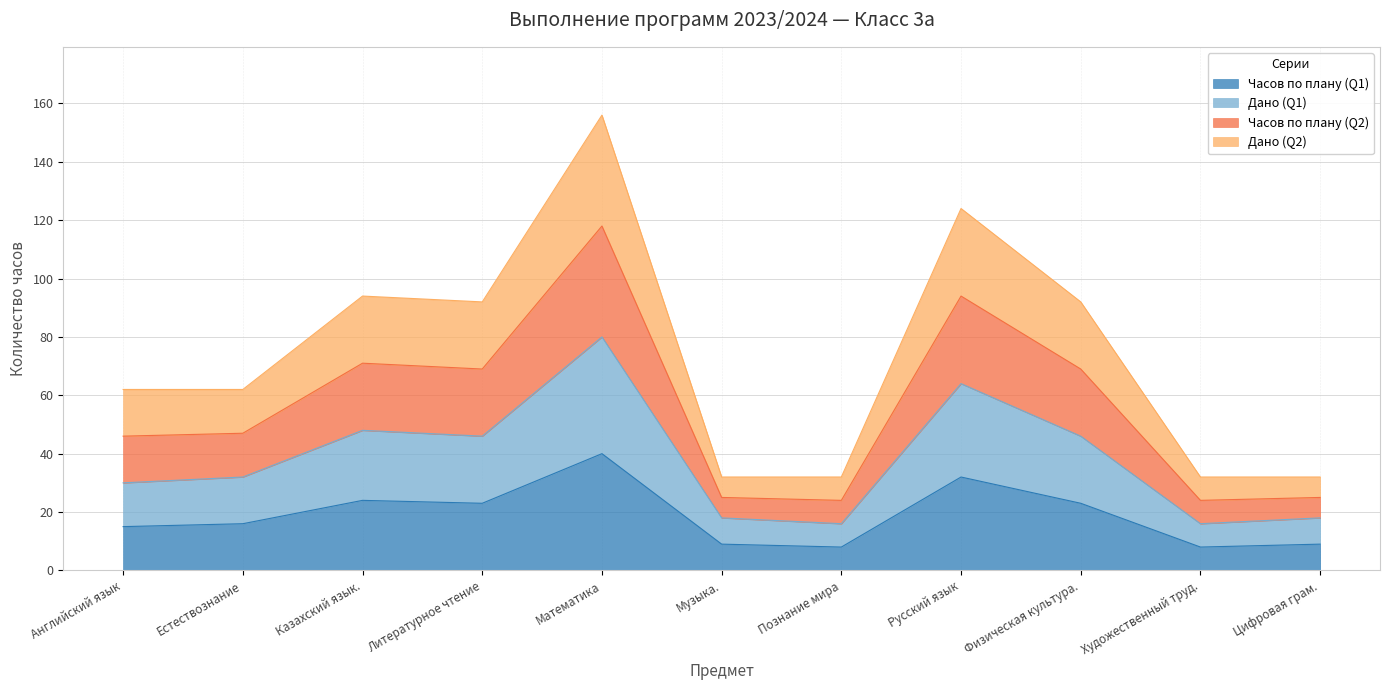

What value does the Часов по плану (Q1) series have at Музыка., to the nearest 10?

10